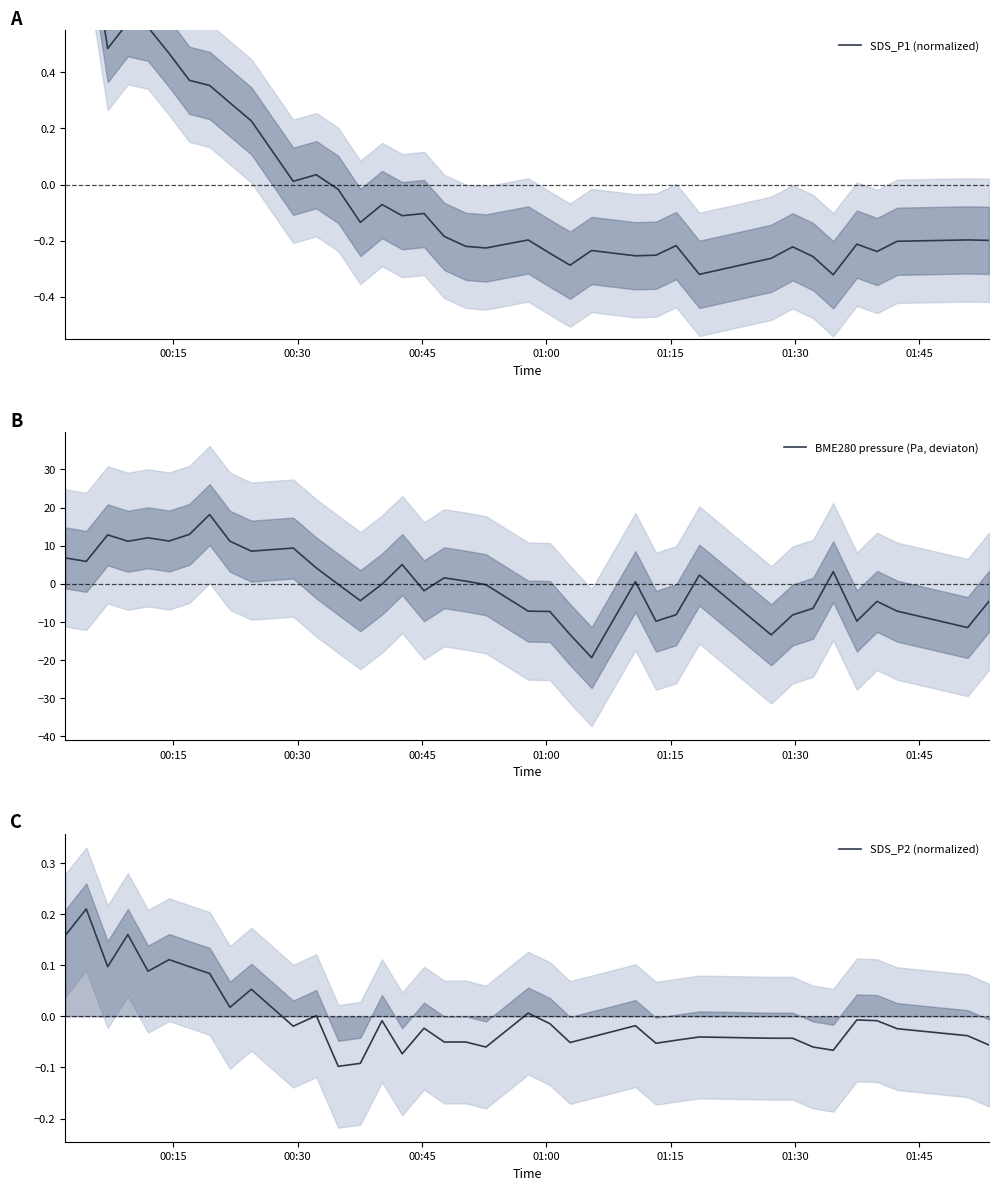

How many intersections are there between SDS_P2 (normalized) and BME280 pressure (Pa, deviaton)?

11